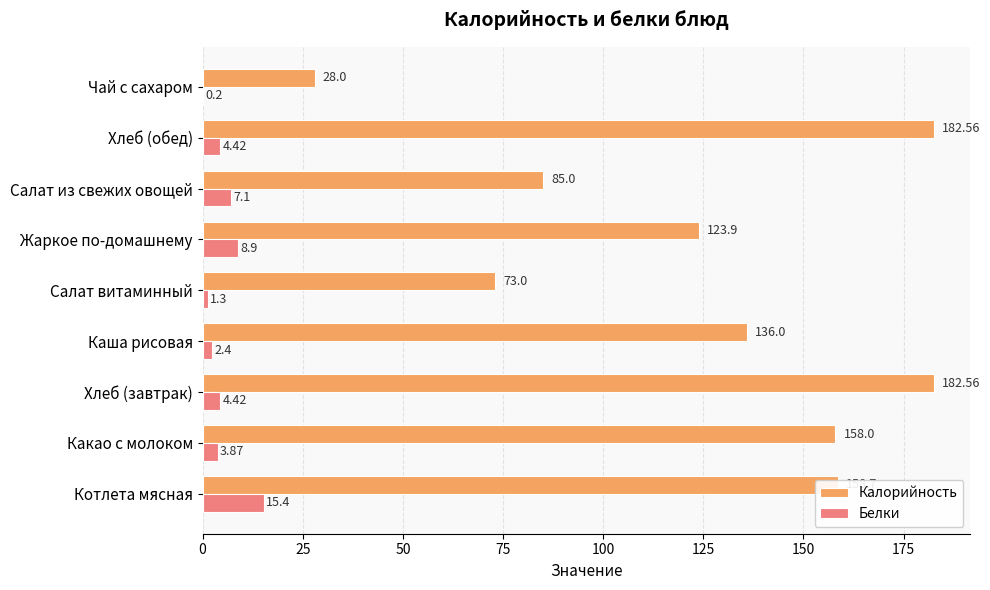

At which label is Белки closest to 7?

Салат из свежих овощей